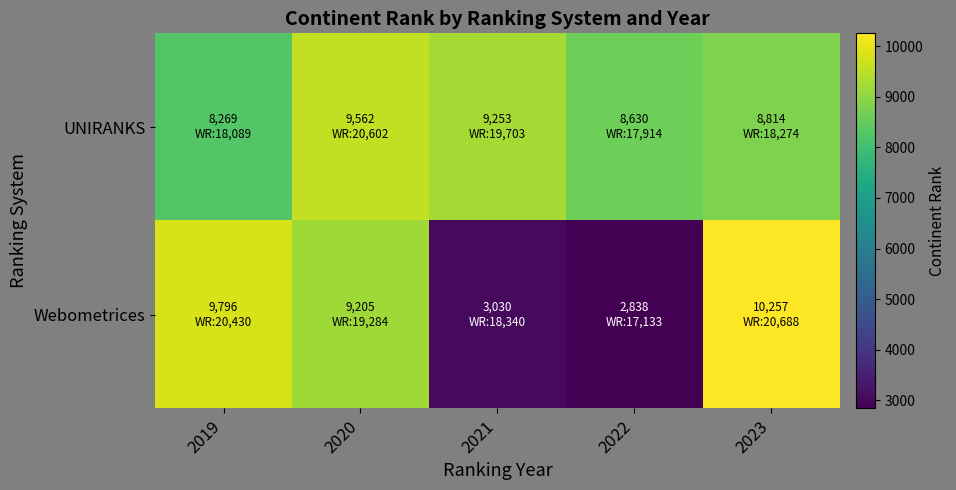

What is the smallest value displayed?

2838